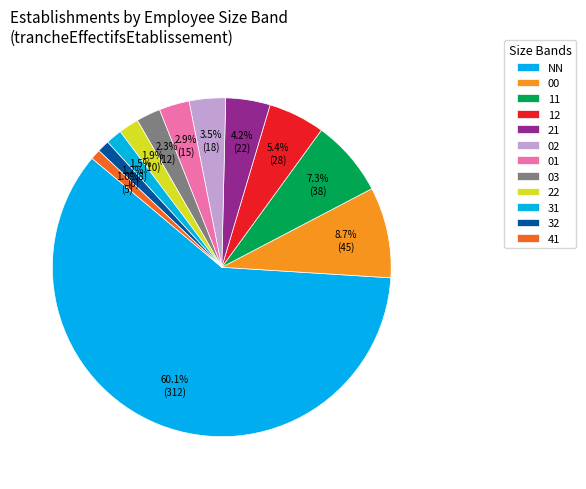

What percentage is NOT represented by 03?

97.7%